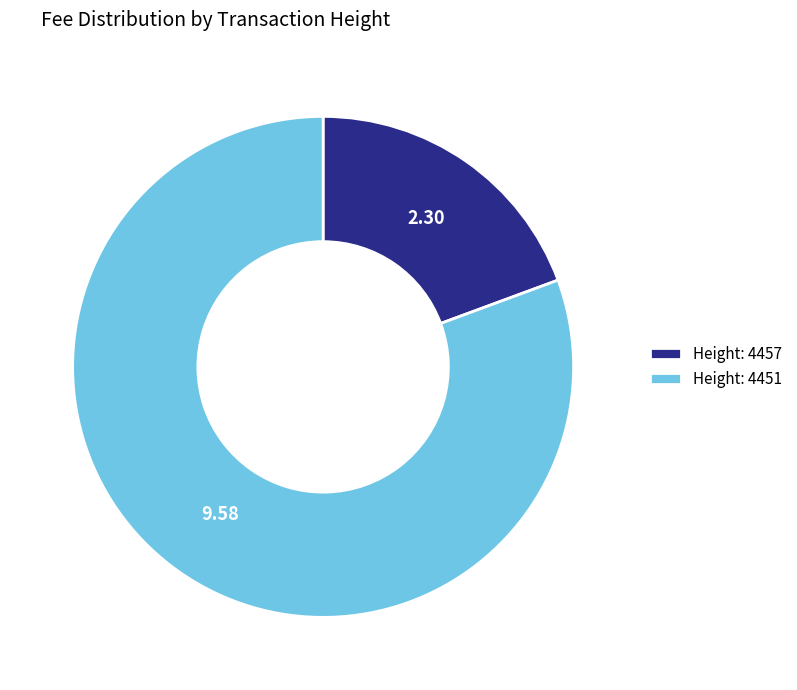

Which slice is the smallest?

Height: 4457